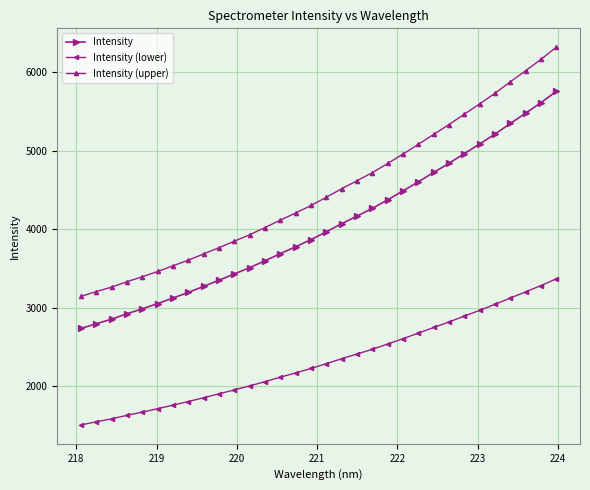

True or false: Intensity (lower) and Intensity (upper) intersect in this chart.

False